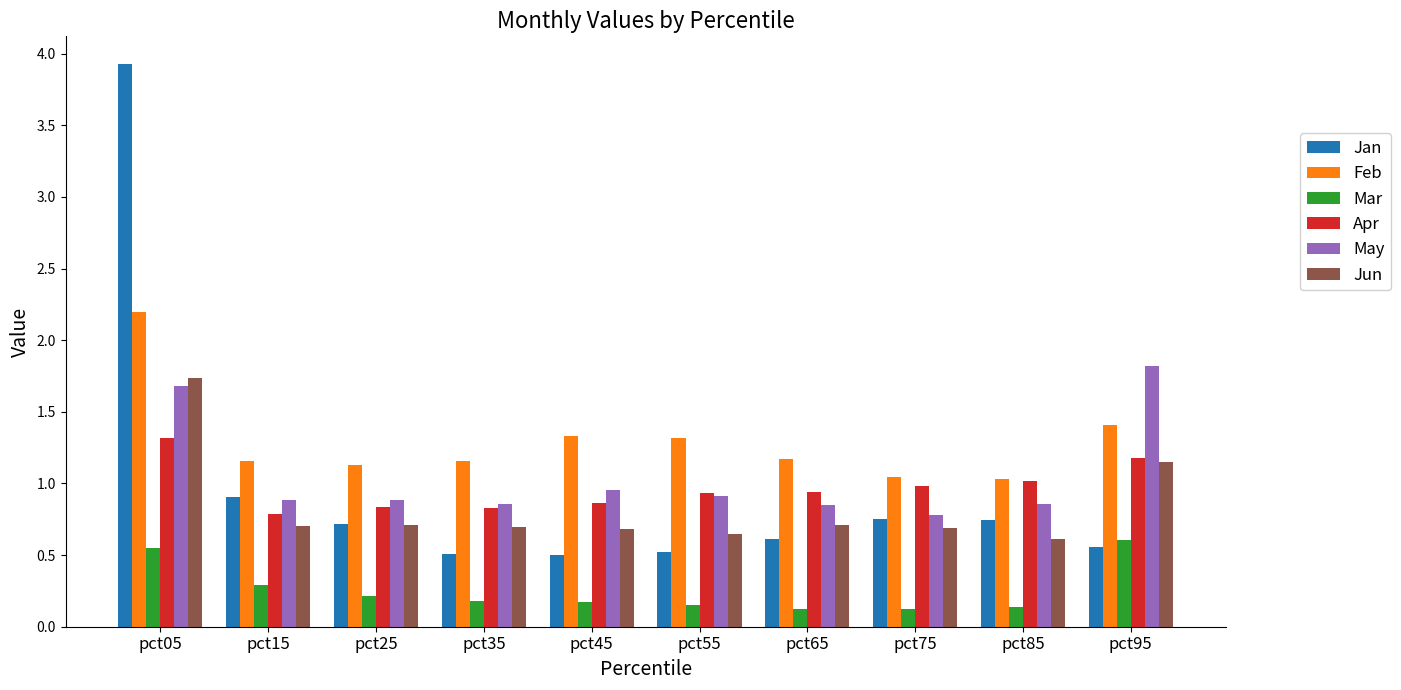

How many data points does each series have?

10